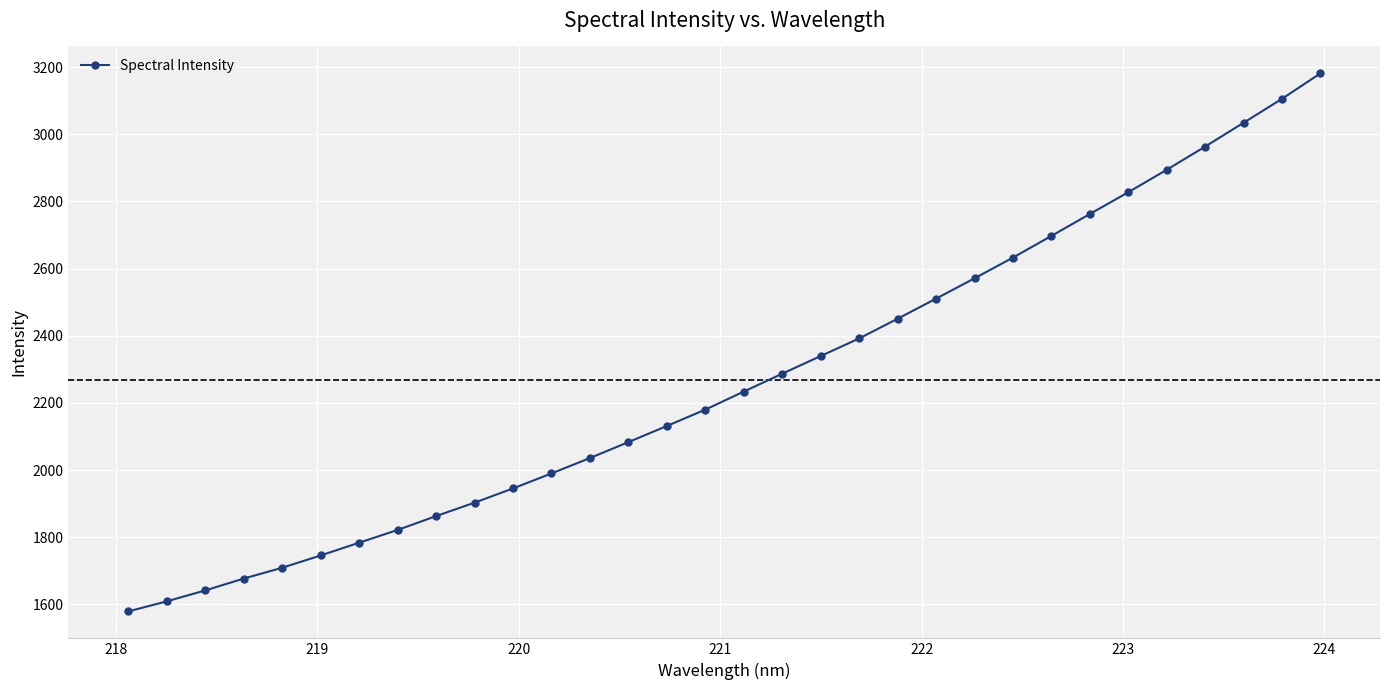

What is the value of the 22nd point from the left?

2510.4